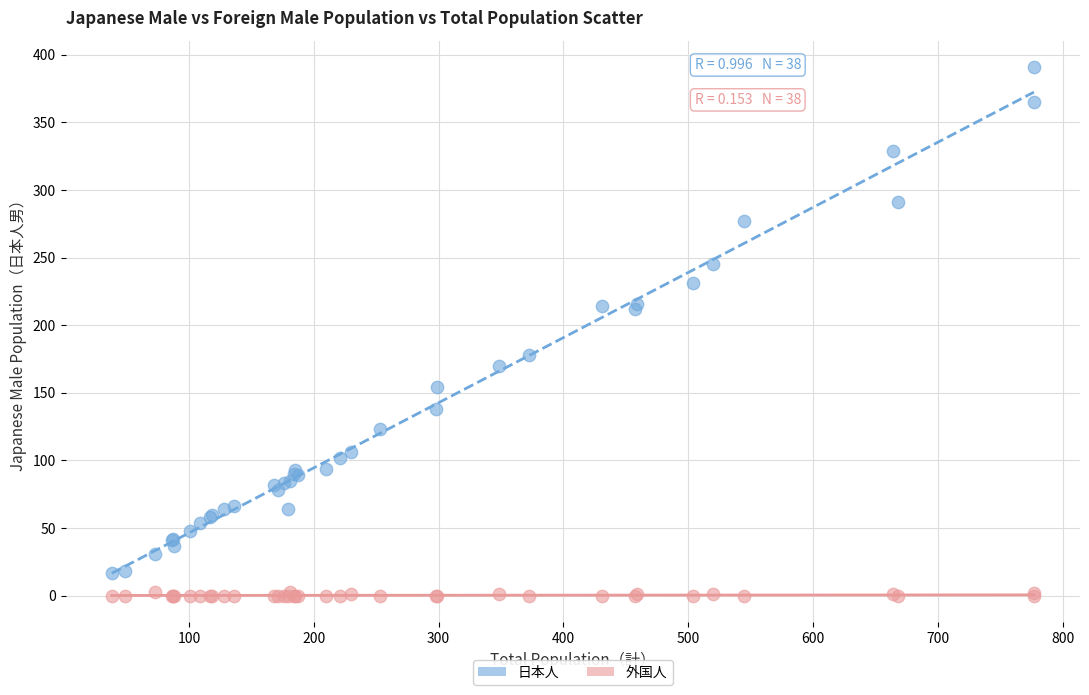

What are all the series names shown in the legend?

日本人, 外国人